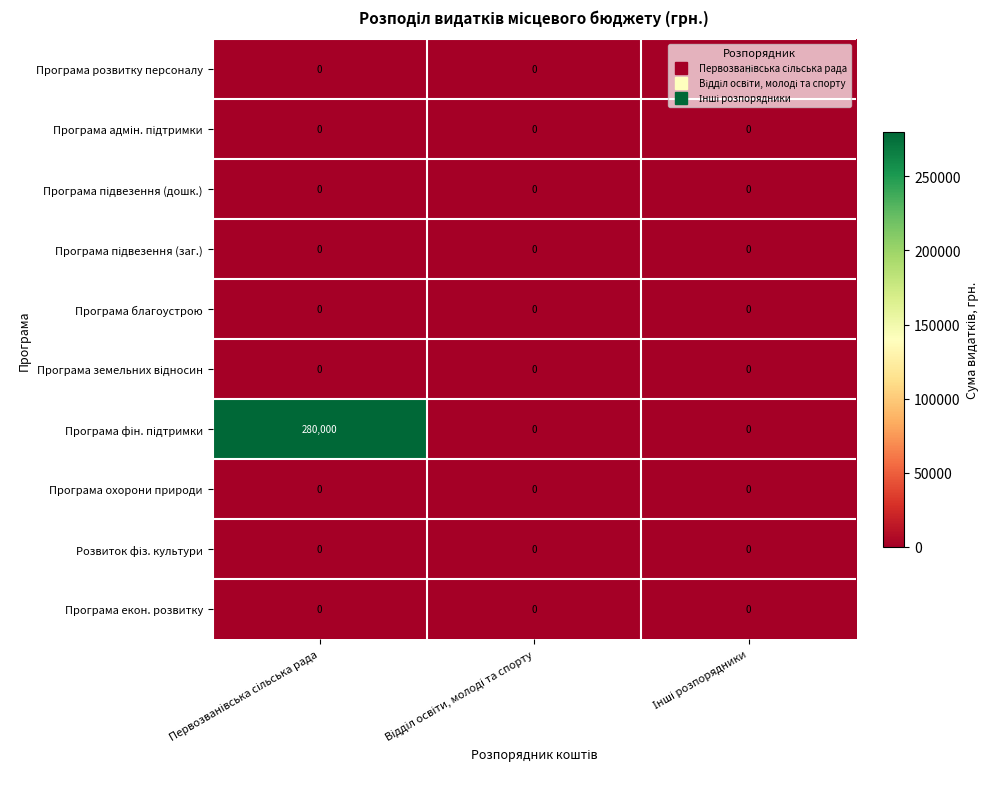

What is the greatest value displayed?

280000